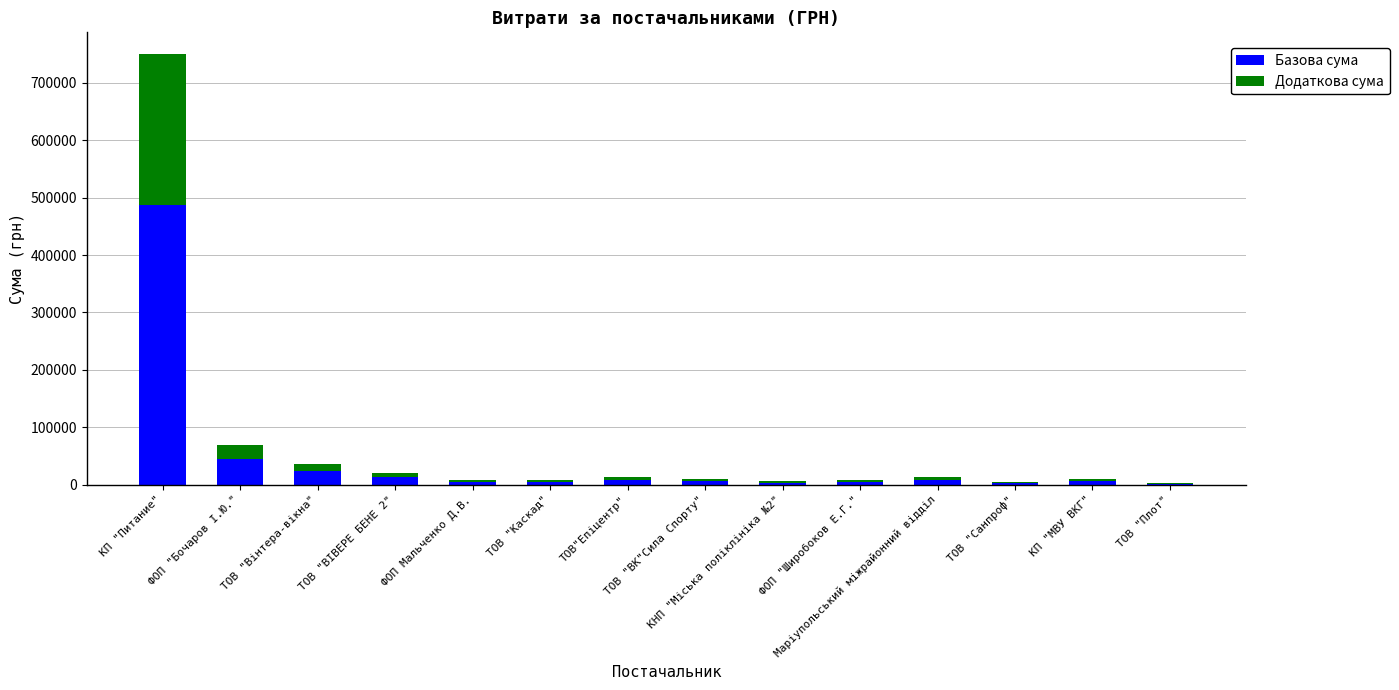

At which category is the sum across all series the highest?

КП "Питание"